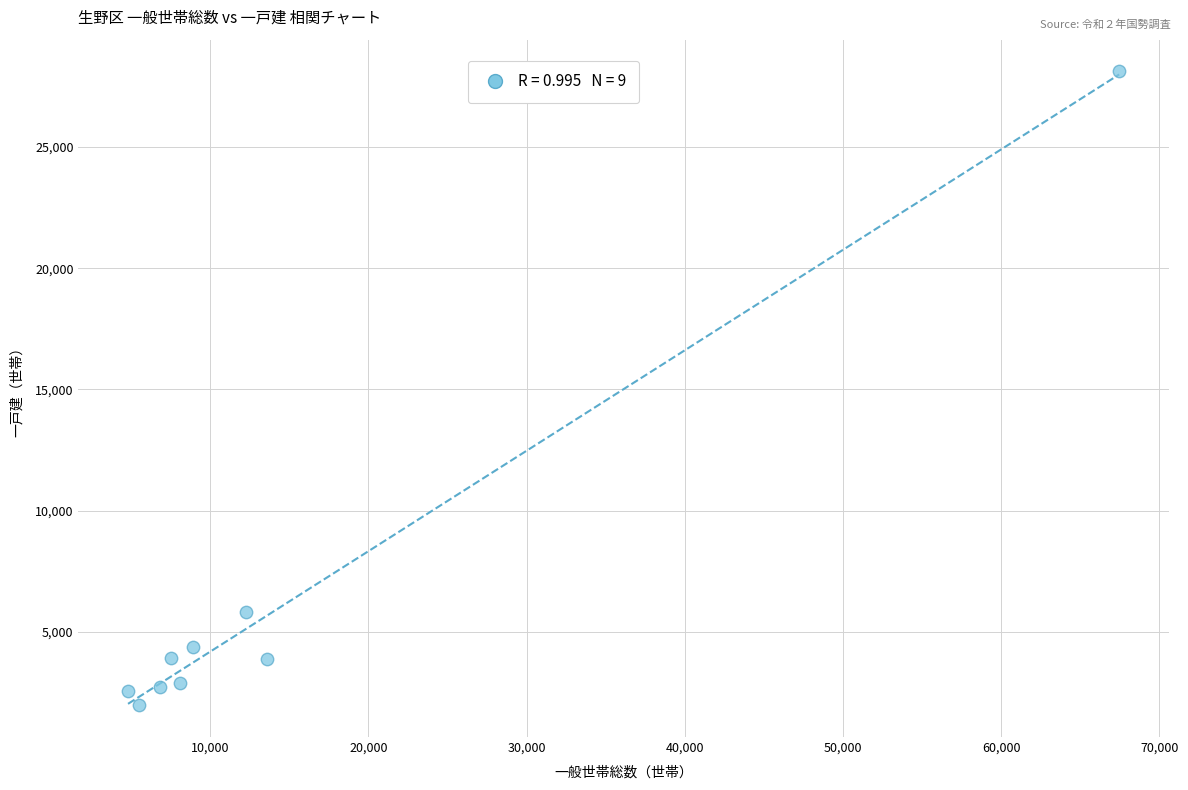

What is the average X value?

14990